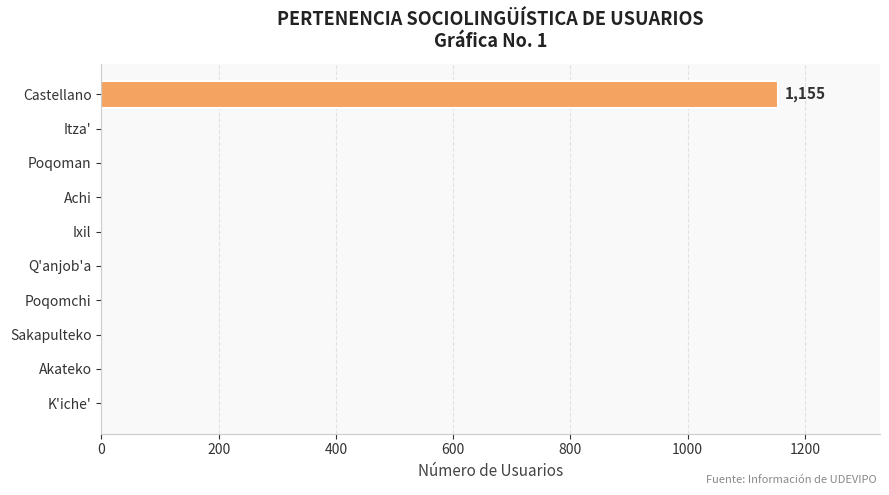

What is the maximum value shown in the chart?

1155